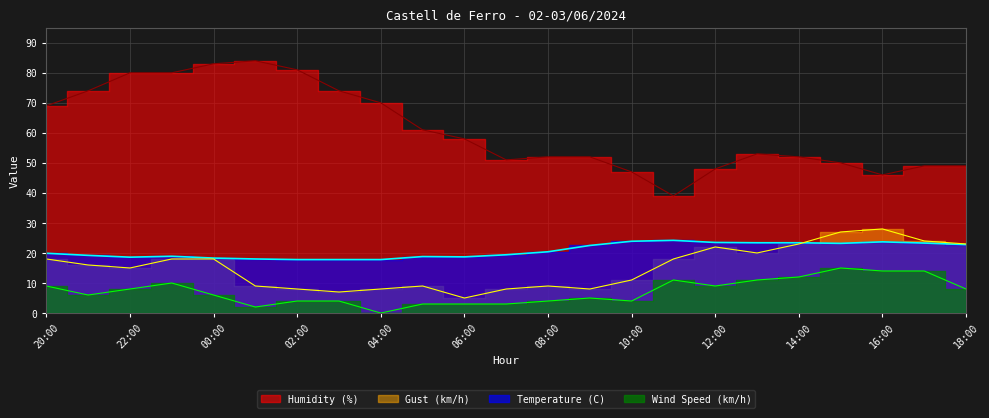

What is the value of the Temperature (C) point at the 11th from the left?

18.7